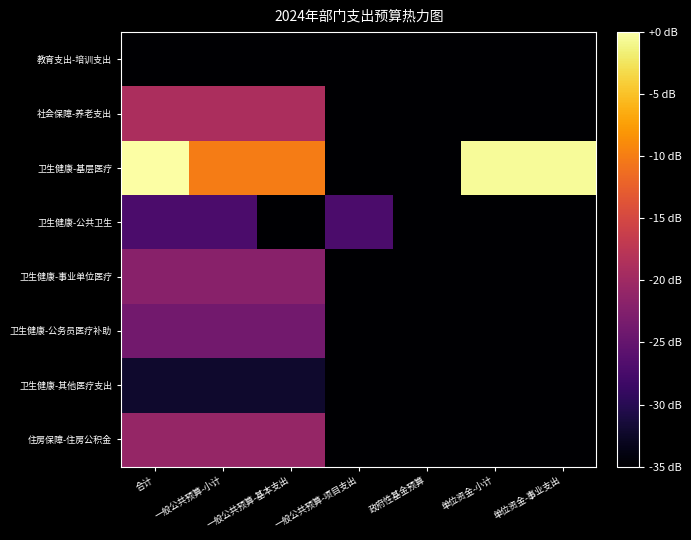

Reading left to right, extract all data points from this chart.

教育支出-培训支出: 合计=-37.1	一般公共预算-小计=-37.1	一般公共预算-基本支出=-37.1	一般公共预算-项目支出=-40.0	政府性基金预算=-40.0	单位资金-小计=-40.0	单位资金-事业支出=-40.0
社会保障-养老支出: 合计=-18.9	一般公共预算-小计=-18.9	一般公共预算-基本支出=-18.9	一般公共预算-项目支出=-40.0	政府性基金预算=-40.0	单位资金-小计=-40.0	单位资金-事业支出=-40.0
卫生健康-基层医疗: 合计=0.0	一般公共预算-小计=-10.0	一般公共预算-基本支出=-10.0	一般公共预算-项目支出=-40.0	政府性基金预算=-40.0	单位资金-小计=-0.5	单位资金-事业支出=-0.5
卫生健康-公共卫生: 合计=-27.1	一般公共预算-小计=-27.1	一般公共预算-基本支出=-40.0	一般公共预算-项目支出=-27.1	政府性基金预算=-40.0	单位资金-小计=-40.0	单位资金-事业支出=-40.0
卫生健康-事业单位医疗: 合计=-21.9	一般公共预算-小计=-21.9	一般公共预算-基本支出=-21.9	一般公共预算-项目支出=-40.0	政府性基金预算=-40.0	单位资金-小计=-40.0	单位资金-事业支出=-40.0
卫生健康-公务员医疗补助: 合计=-23.9	一般公共预算-小计=-23.9	一般公共预算-基本支出=-23.9	一般公共预算-项目支出=-40.0	政府性基金预算=-40.0	单位资金-小计=-40.0	单位资金-事业支出=-40.0
卫生健康-其他医疗支出: 合计=-32.2	一般公共预算-小计=-32.2	一般公共预算-基本支出=-32.2	一般公共预算-项目支出=-40.0	政府性基金预算=-40.0	单位资金-小计=-40.0	单位资金-事业支出=-40.0
住房保障-住房公积金: 合计=-20.8	一般公共预算-小计=-20.8	一般公共预算-基本支出=-20.8	一般公共预算-项目支出=-40.0	政府性基金预算=-40.0	单位资金-小计=-40.0	单位资金-事业支出=-40.0